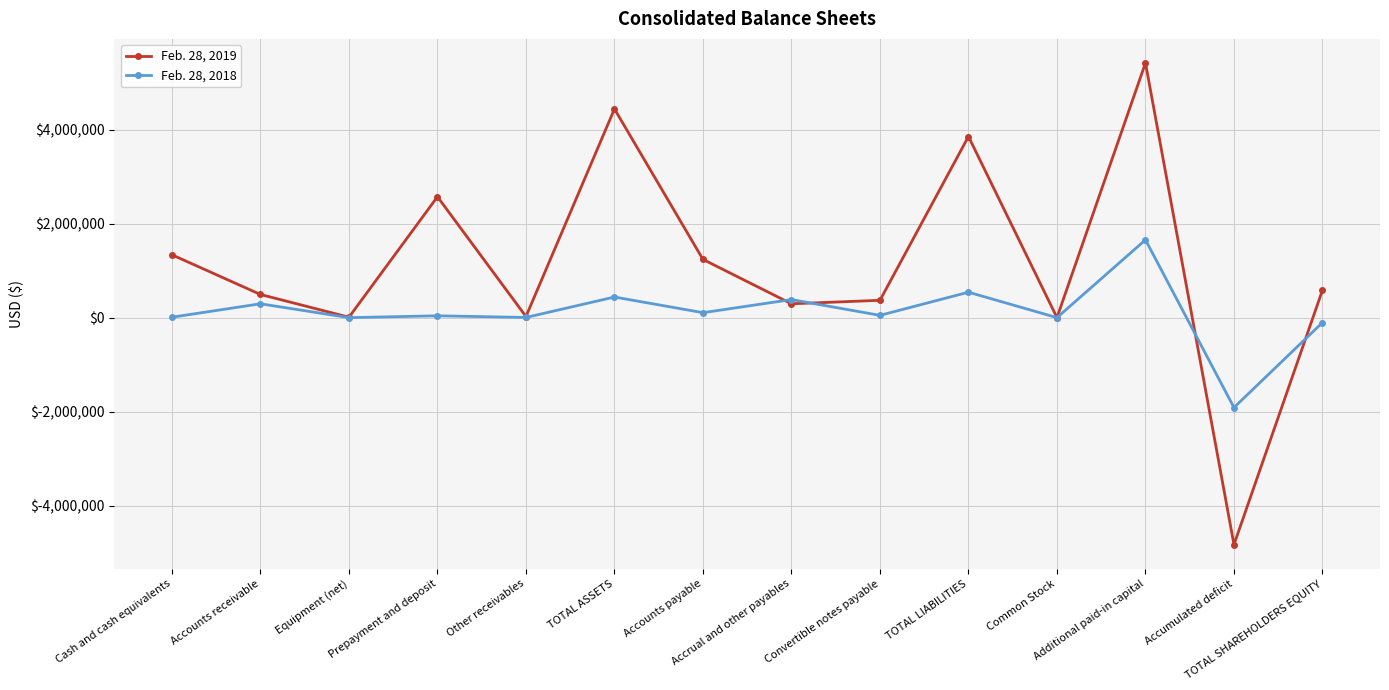

True or false: Feb. 28, 2018 has more than 2 interior local peaks.

True